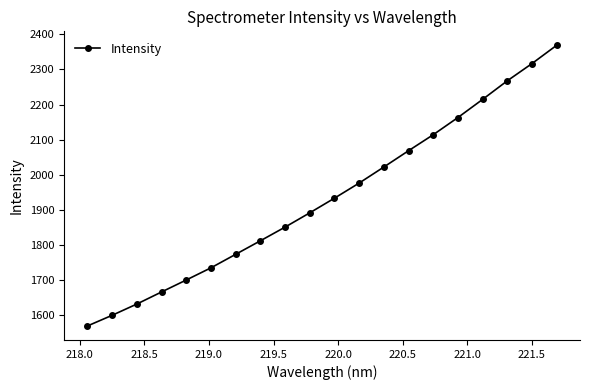

What is the average value?

1934.0